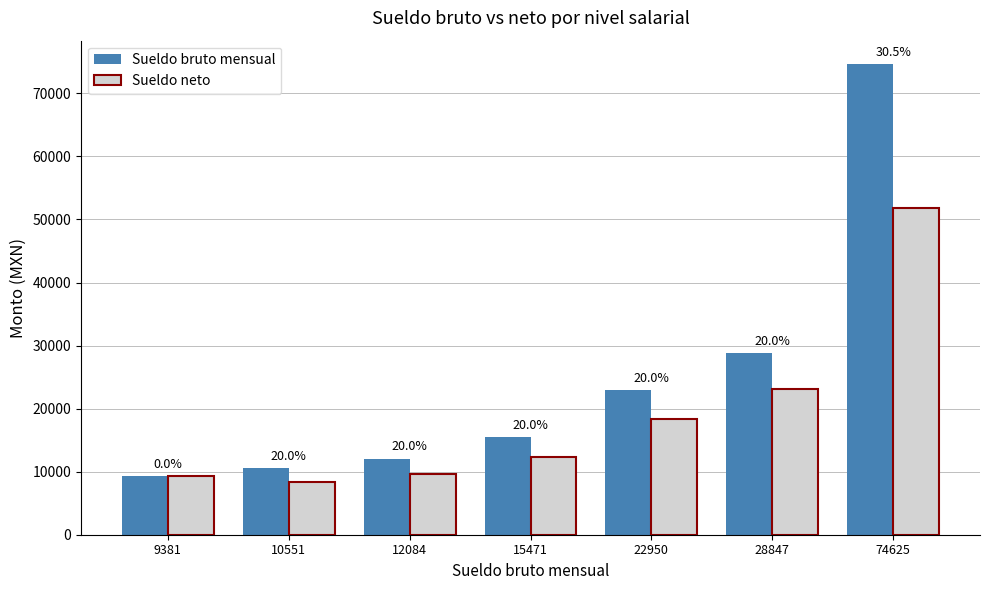

How many bars are there in total?

14